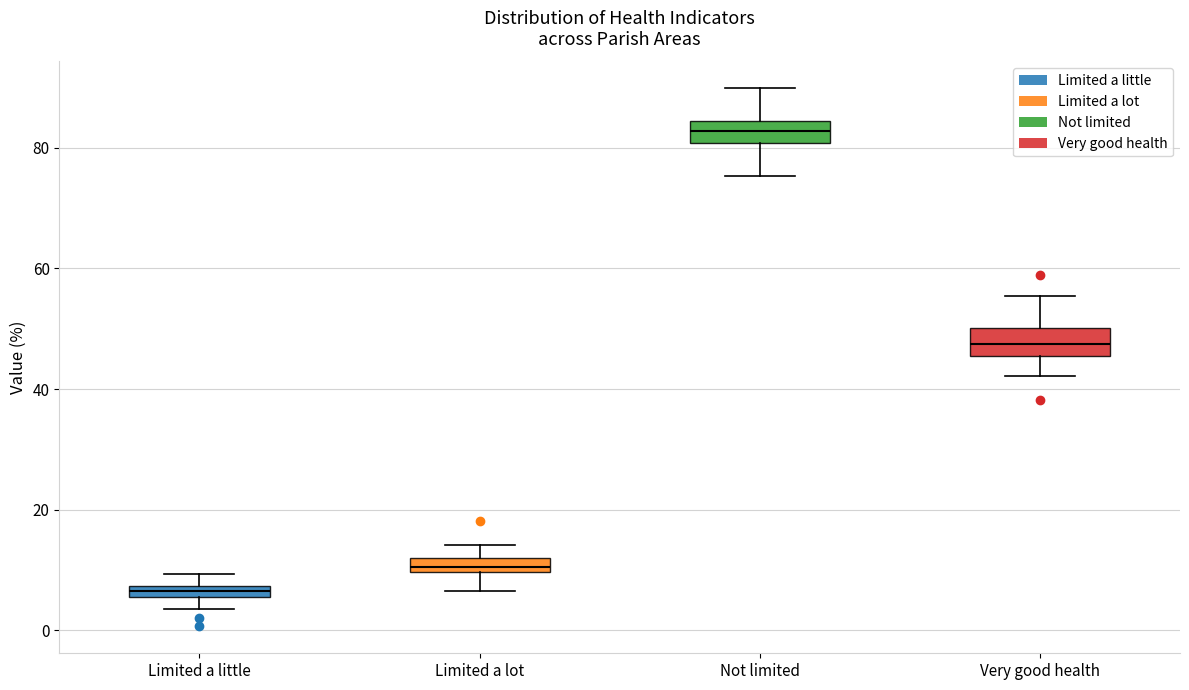

Which box has the lowest median line?

Limited a little